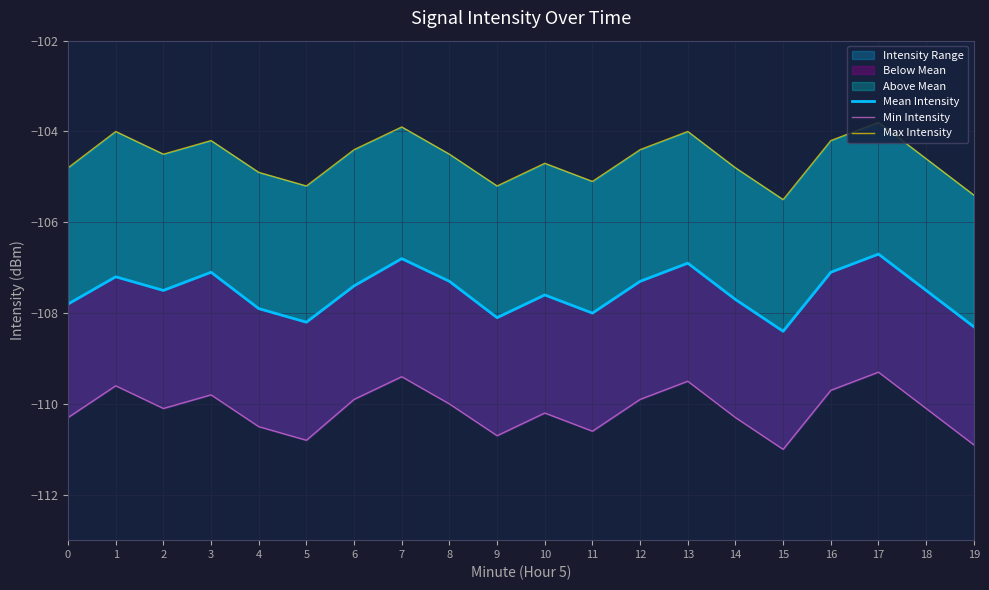

True or false: Min Intensity has more than 0 interior local peaks.

True